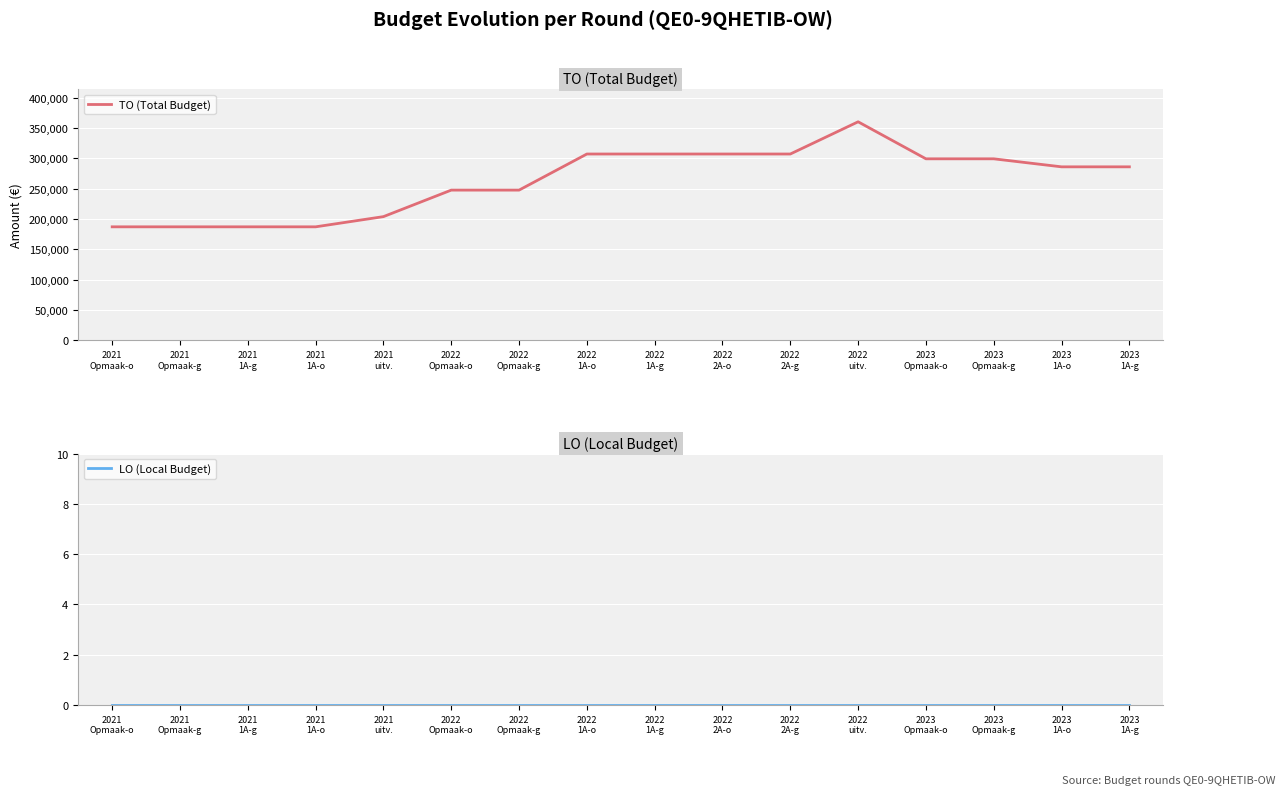

Which series has the widest spread of values?

TO (Total Budget)